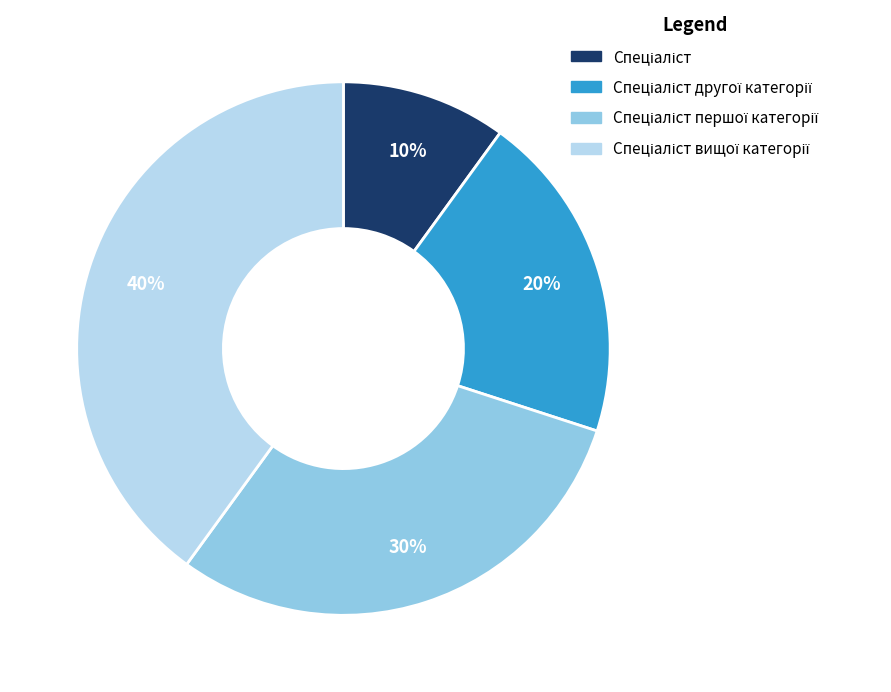

To the nearest percent, what is the average slice percentage?

25%